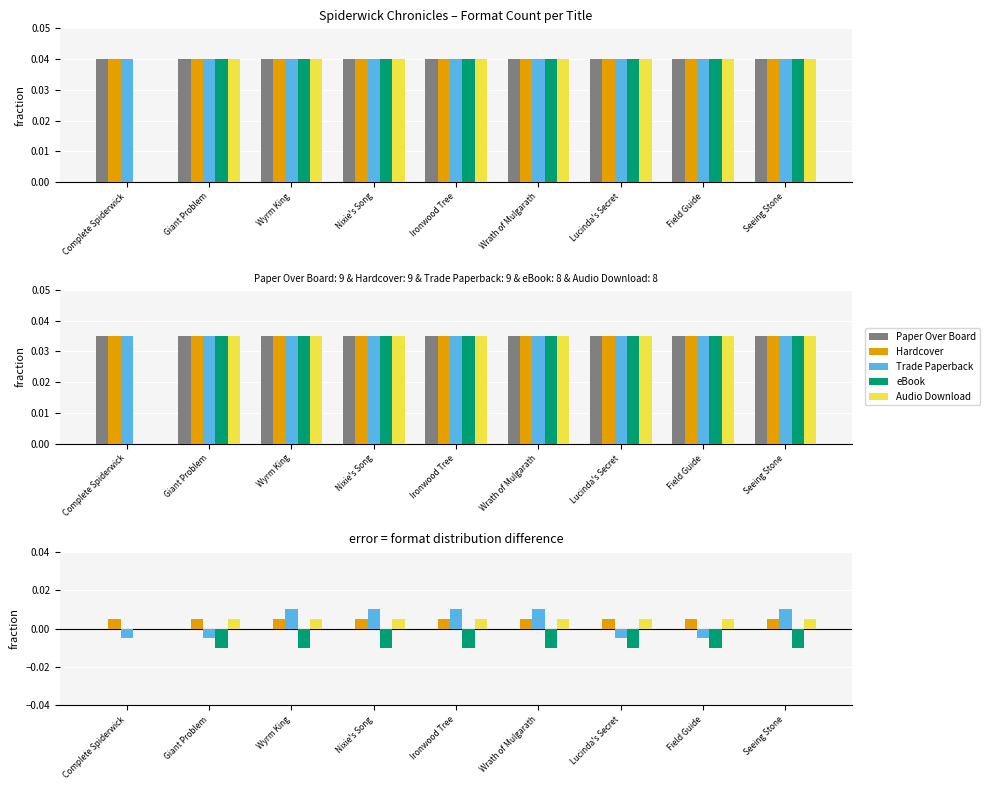

At which category does the chart reach its minimum across all series?

Giant Problem